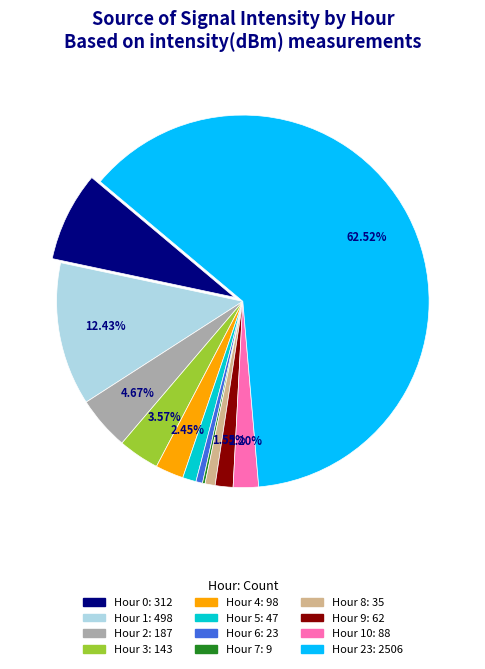

How many segments does this pie chart have?

12